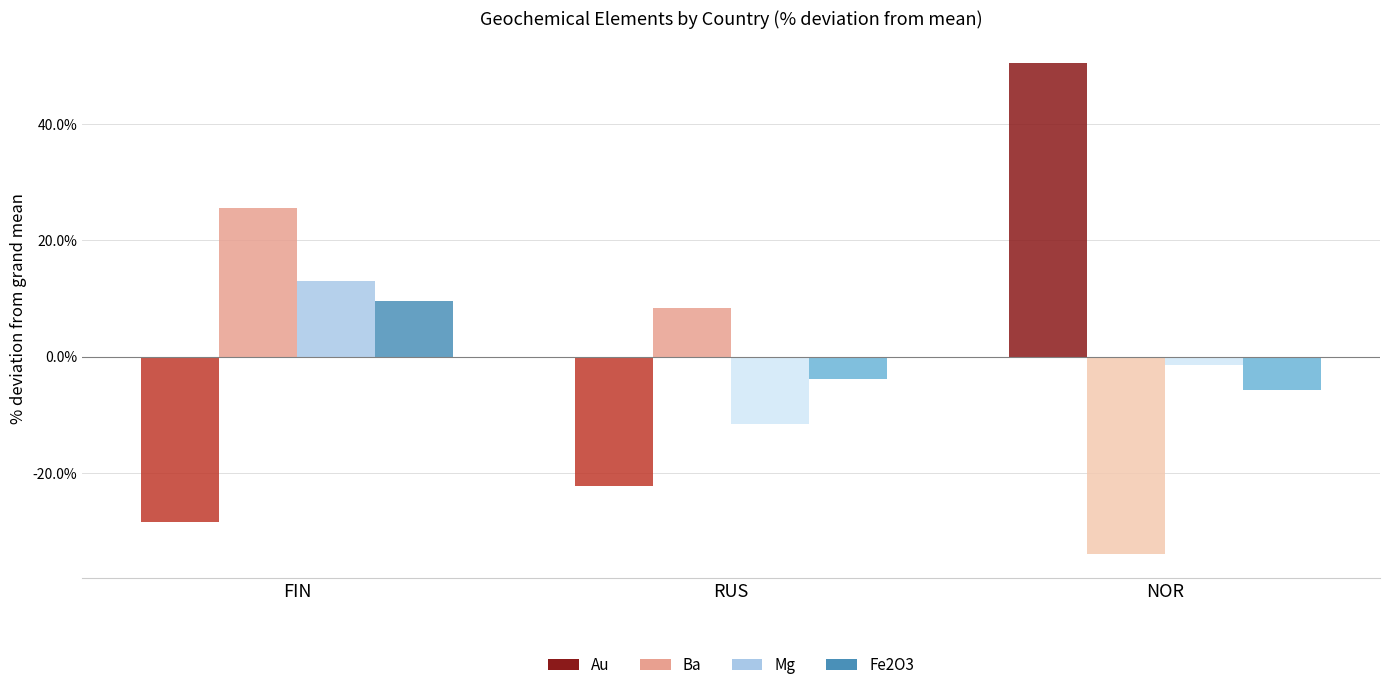

Is the value of Mg at NOR greater than the value of Ba at RUS?

No